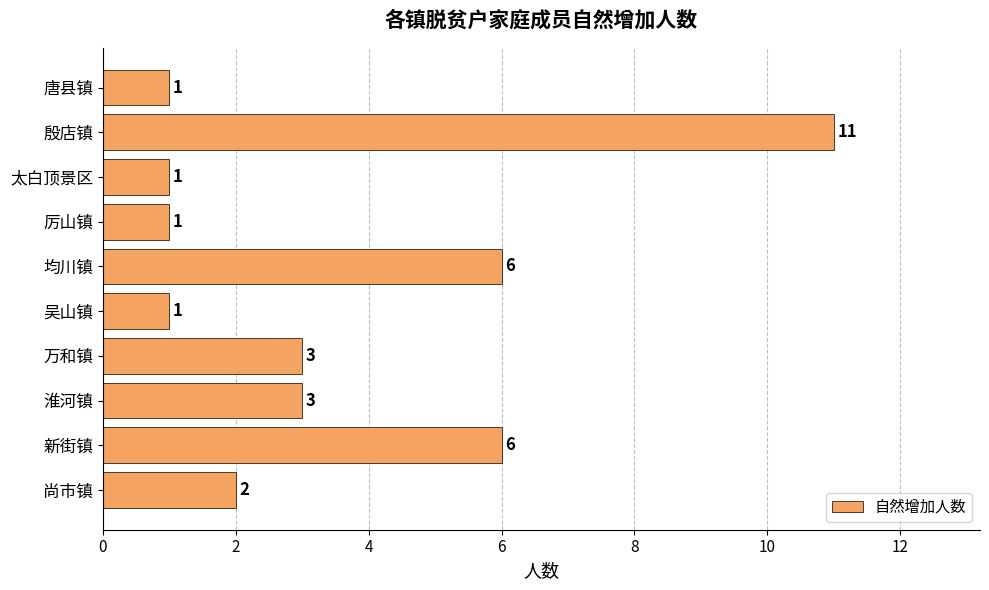

Which label corresponds to the largest value in the chart?

殷店镇